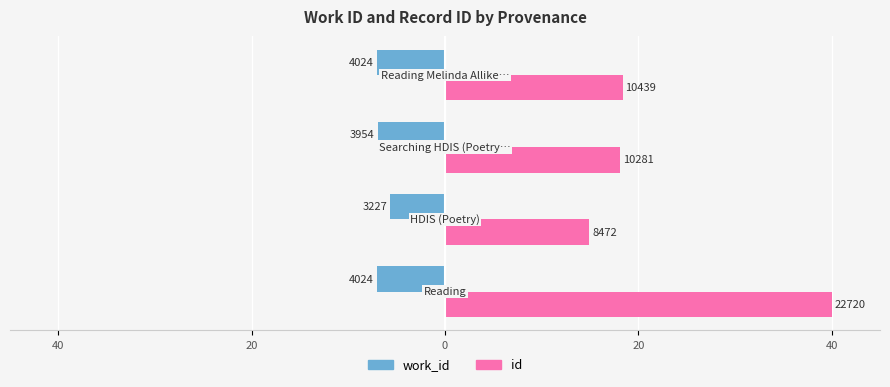

What are all the series names shown in the legend?

work_id, id